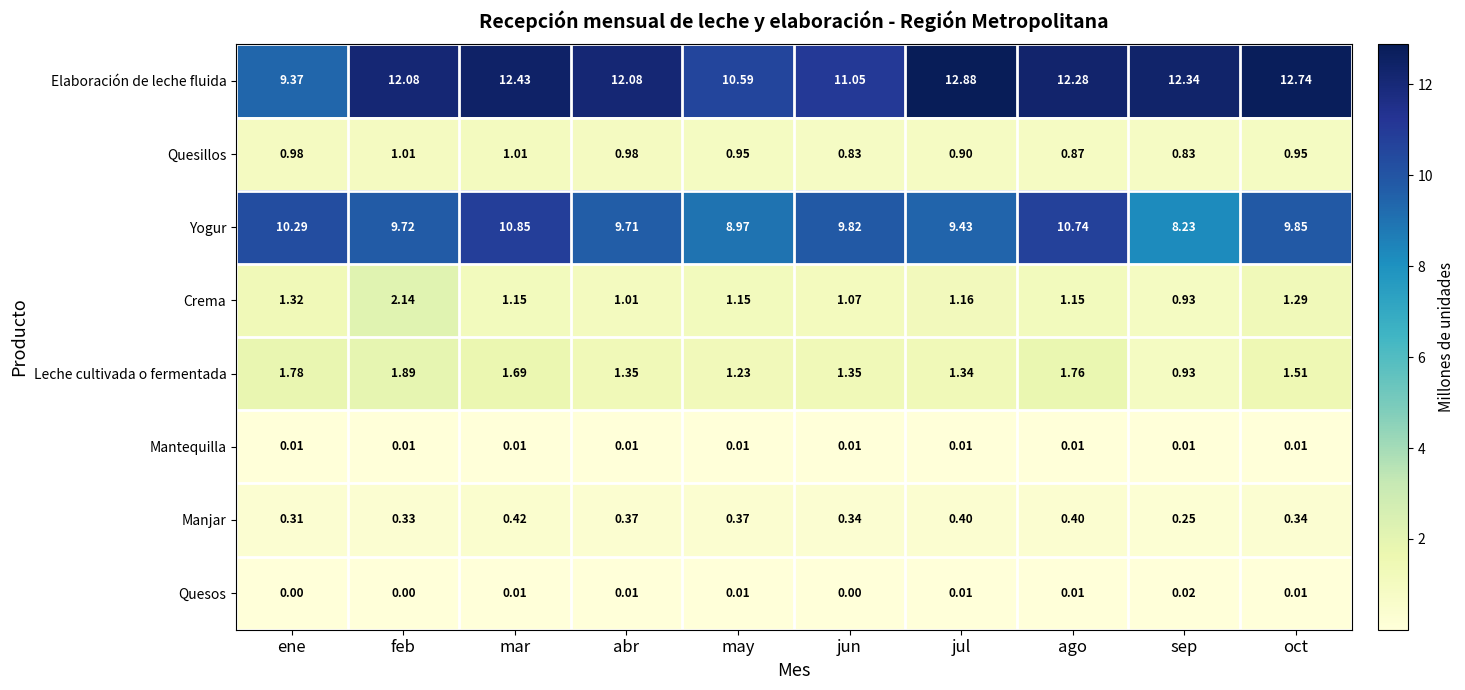

Between mar and jun, which series saw the biggest shift?

Elaboración de leche fluida